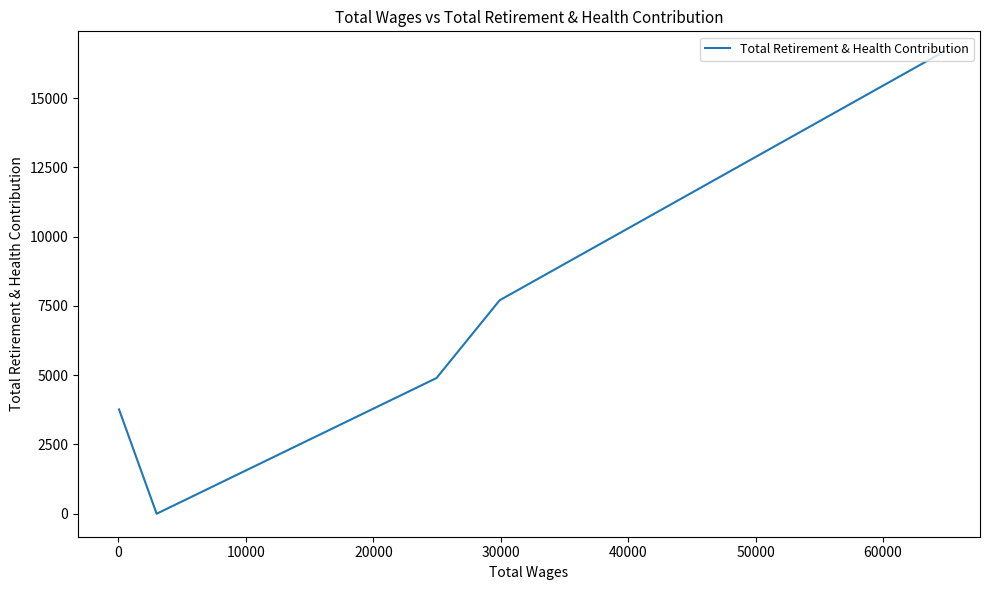

How many points are lower than both their immediate neighbors (excluding endpoints)?

1